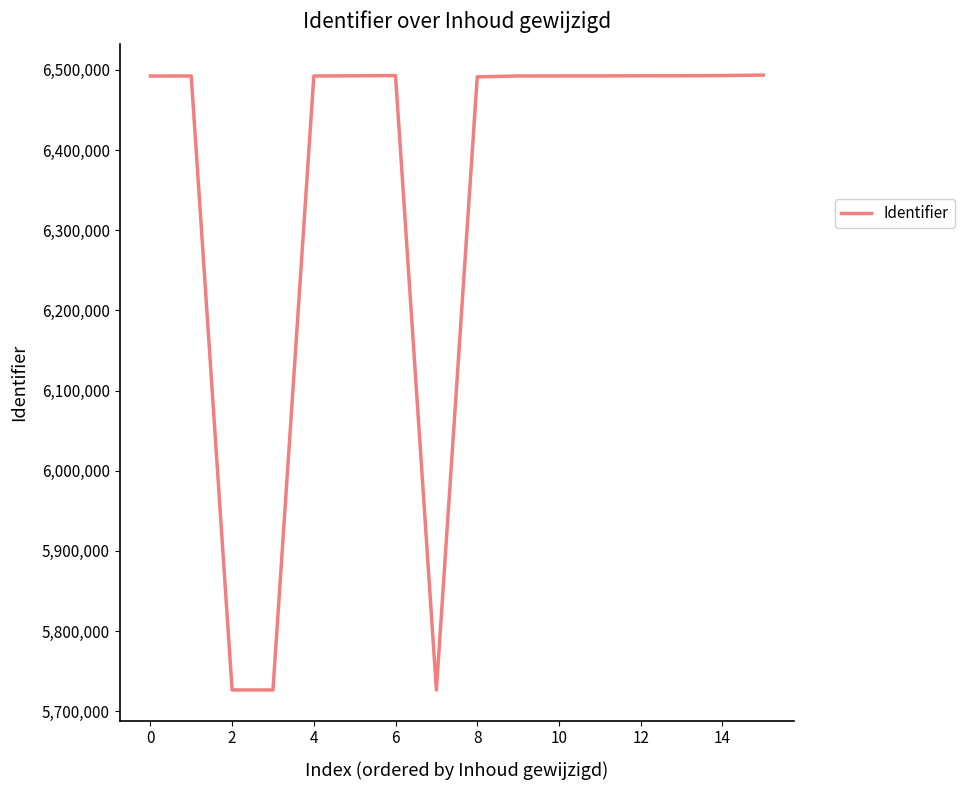

What is the smallest value displayed?

5726643